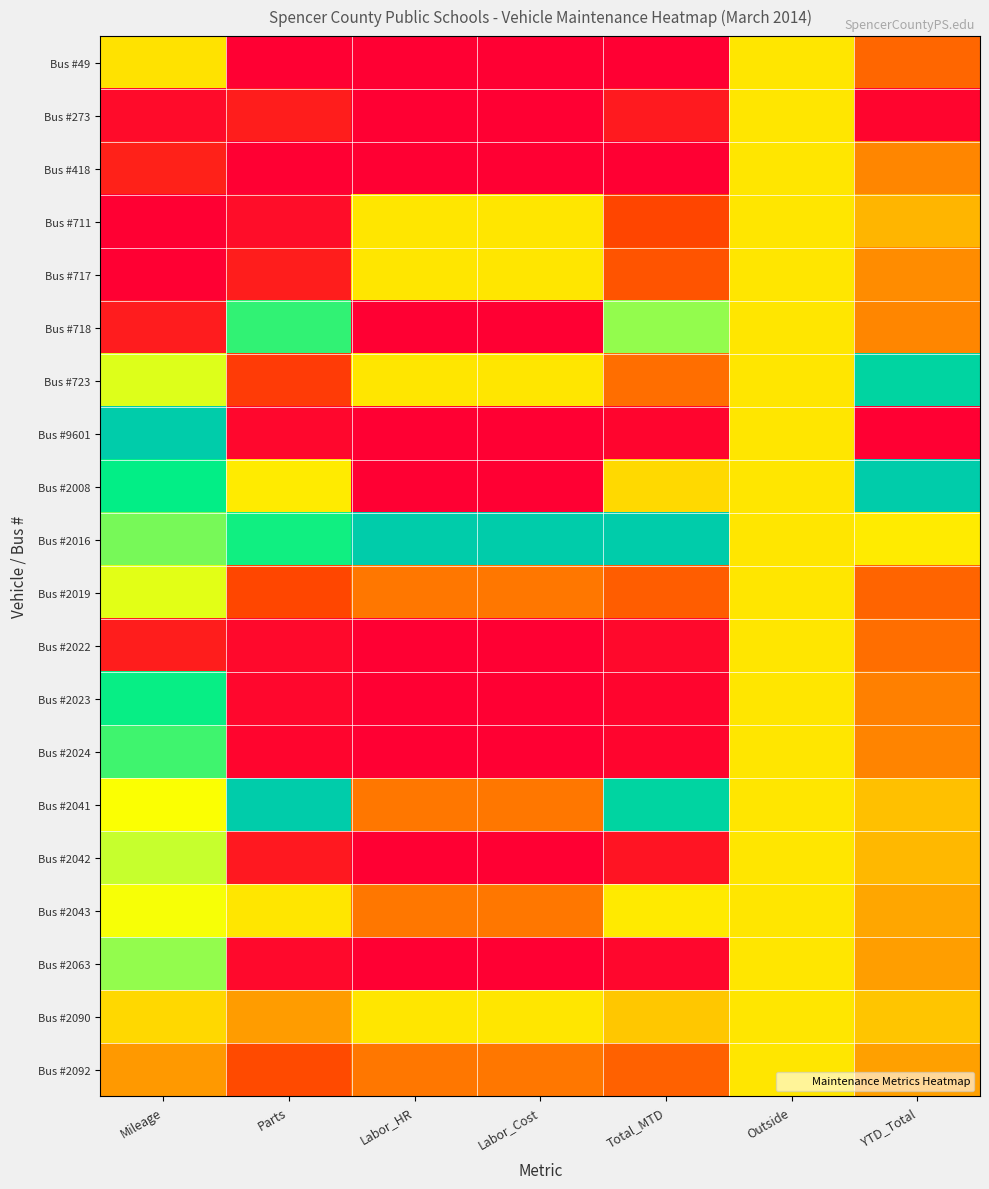

Which category has the highest value across all series?

Mileage